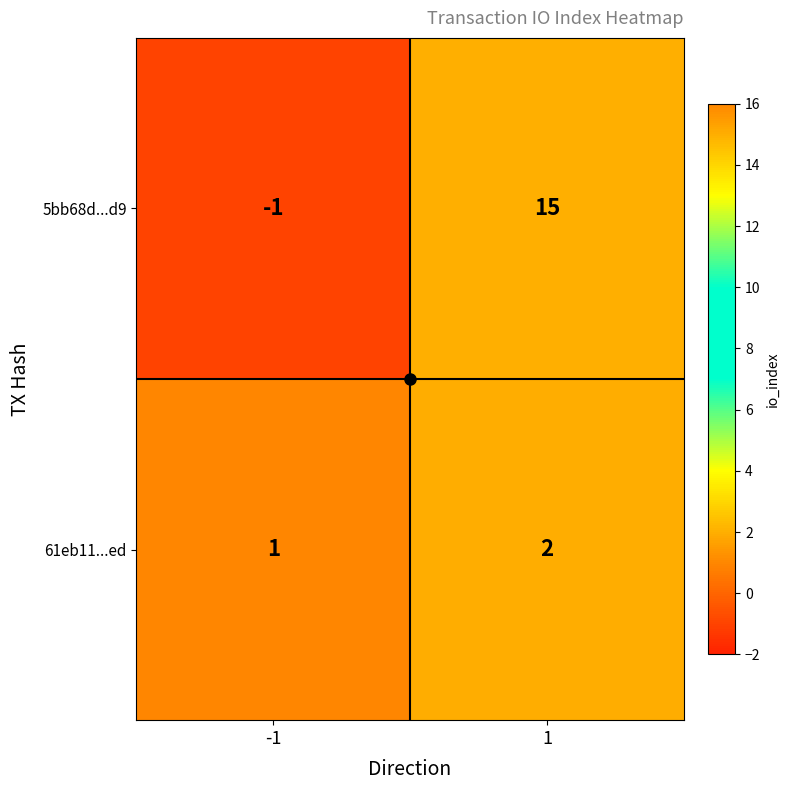

What is the maximum value for 5bb68d...d9?

15